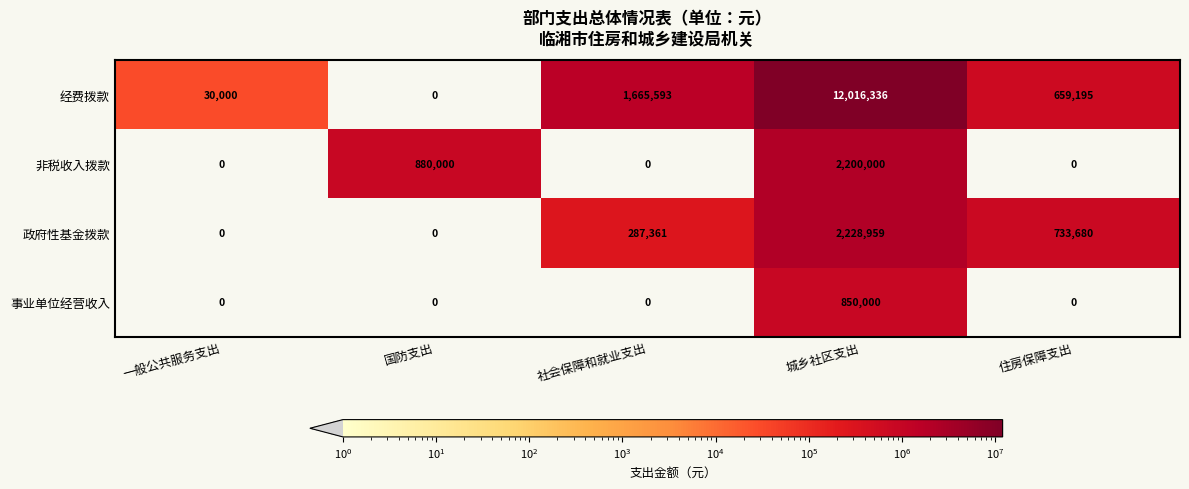

What is the spread (max minus min) of values at 城乡社区支出?

11166336